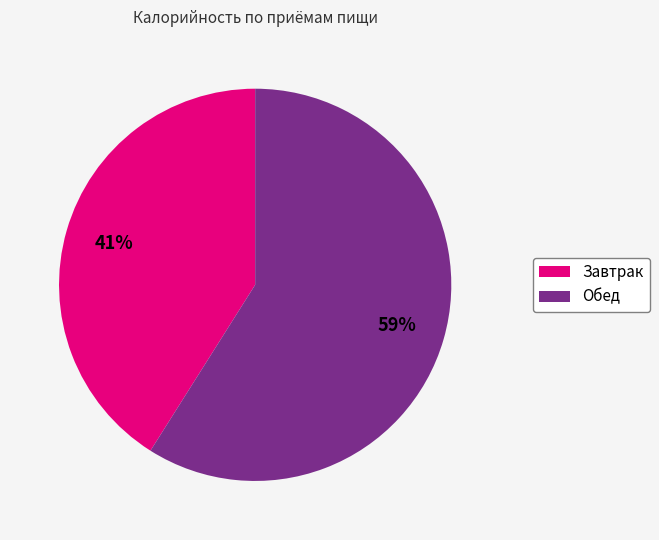

Does any single category account for the majority?

Yes